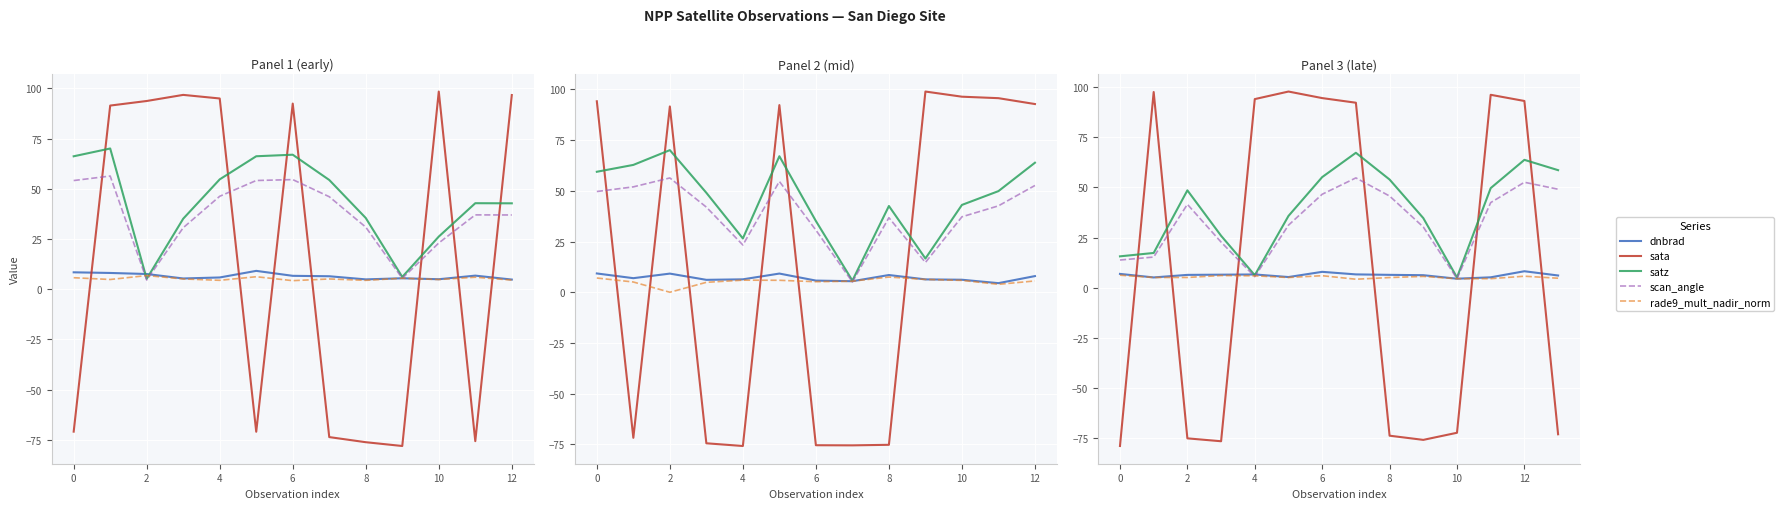

How many data points in dnbrad are less than 6?

4